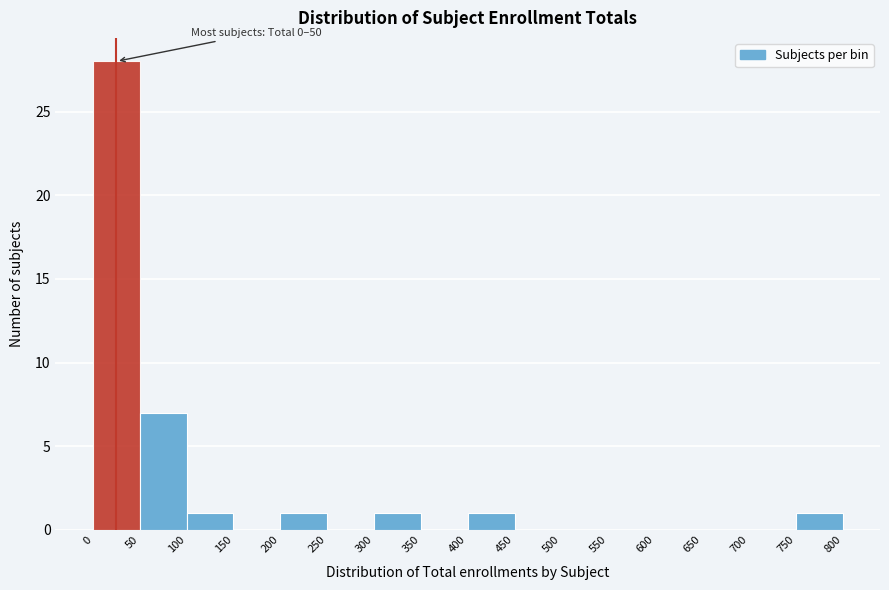

Over which range of the x-axis is the bar tallest?

0 to 50